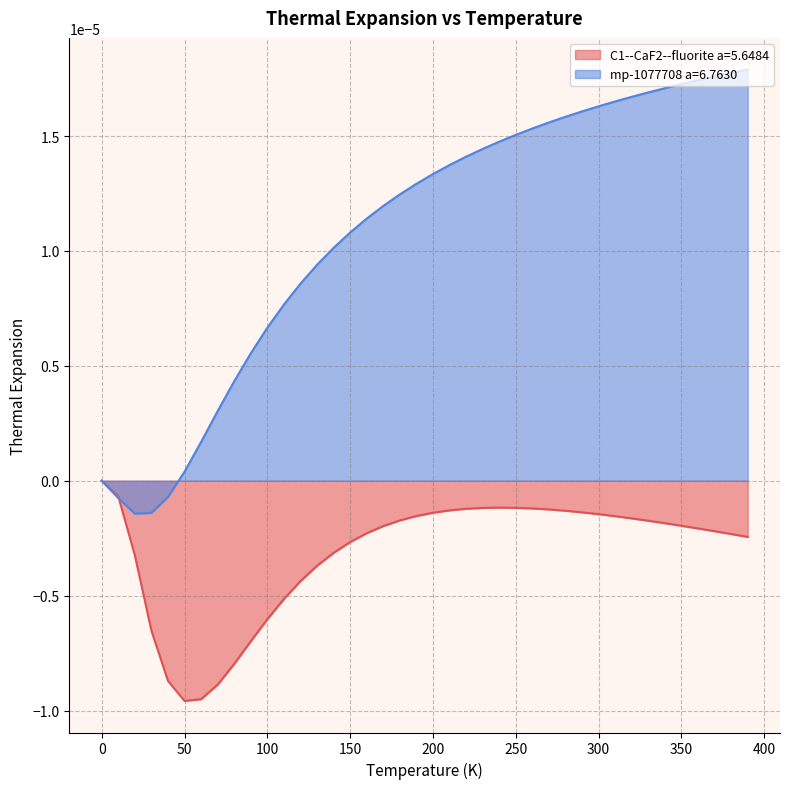

Reading left to right, list all the values displayed in this chart.

C1--CaF2--fluorite a=5.6484: 0.0=0.0	10.0=-0.0	20.0=-0.0	30.0=-0.0	40.0=-0.0	50.0=-0.0	60.0=-0.0	70.0=-0.0	80.0=-0.0	90.0=-0.0	100.0=-0.0	110.0=-0.0	120.0=-0.0	130.0=-0.0	140.0=-0.0	150.0=-0.0	160.0=-0.0	170.0=-0.0	180.0=-0.0	190.0=-0.0	200.0=-0.0	210.0=-0.0	220.0=-0.0	230.0=-0.0	240.0=-0.0	250.0=-0.0	260.0=-0.0	270.0=-0.0	280.0=-0.0	290.0=-0.0	300.0=-0.0	310.0=-0.0	320.0=-0.0	330.0=-0.0	340.0=-0.0	350.0=-0.0	360.0=-0.0	370.0=-0.0	380.0=-0.0	390.0=-0.0
mp-1077708 a=6.7630: 0.0=0.0	10.0=-0.0	20.0=-0.0	30.0=-0.0	40.0=-0.0	50.0=0.0	60.0=0.0	70.0=0.0	80.0=0.0	90.0=0.0	100.0=0.0	110.0=0.0	120.0=0.0	130.0=0.0	140.0=0.0	150.0=0.0	160.0=0.0	170.0=0.0	180.0=0.0	190.0=0.0	200.0=0.0	210.0=0.0	220.0=0.0	230.0=0.0	240.0=0.0	250.0=0.0	260.0=0.0	270.0=0.0	280.0=0.0	290.0=0.0	300.0=0.0	310.0=0.0	320.0=0.0	330.0=0.0	340.0=0.0	350.0=0.0	360.0=0.0	370.0=0.0	380.0=0.0	390.0=0.0